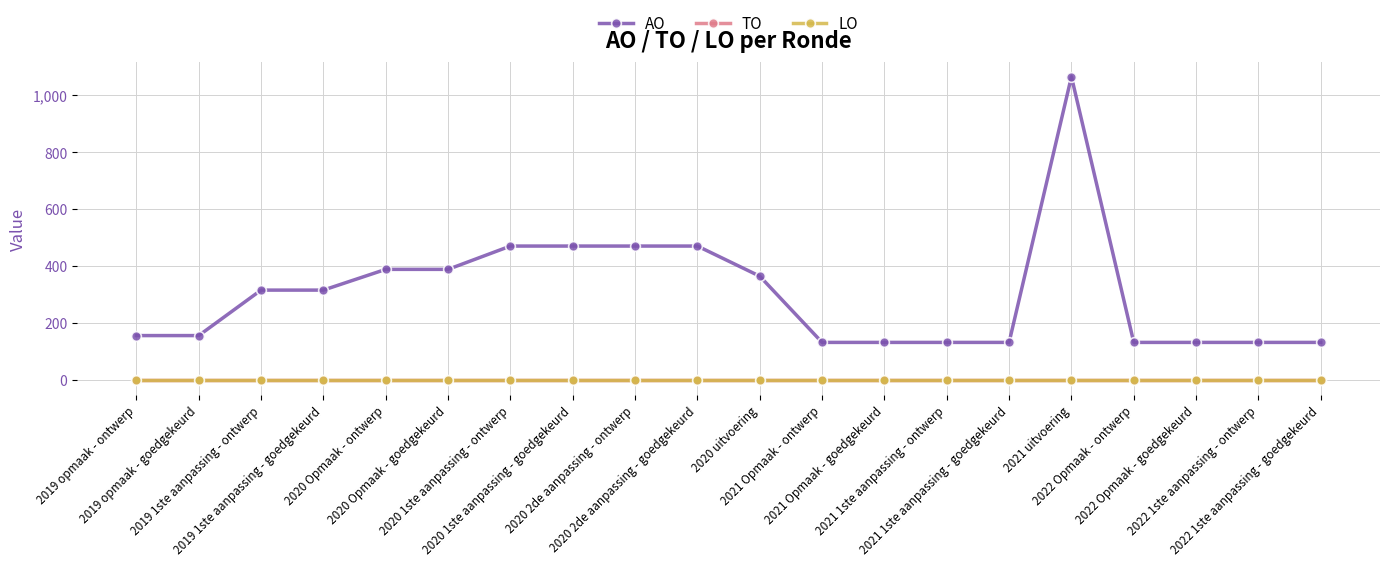

Does the chart display data point markers on the line(s)?

Yes